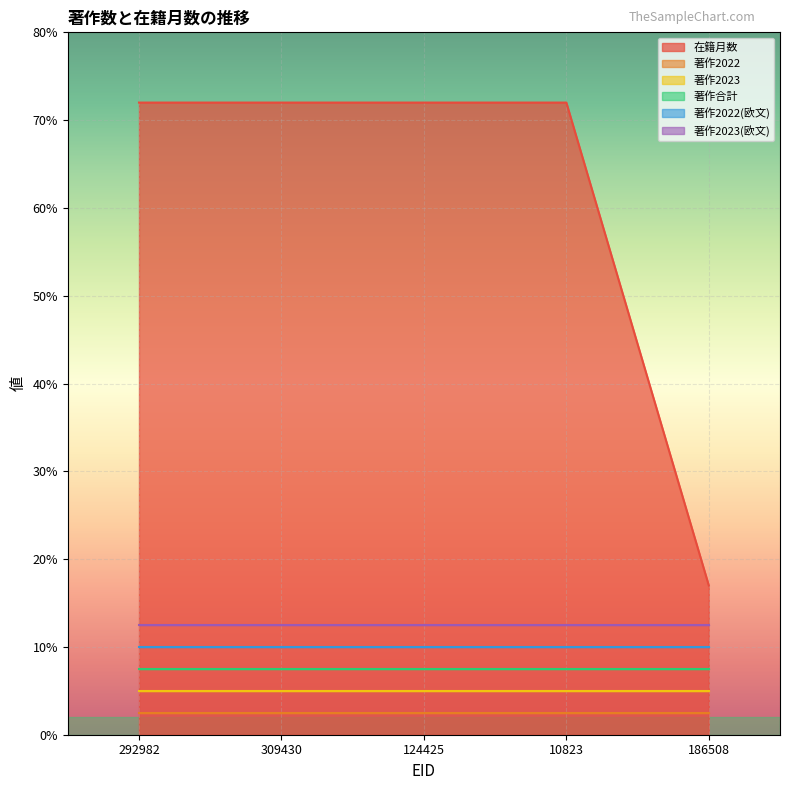

What is the maximum value shown in the chart?

72